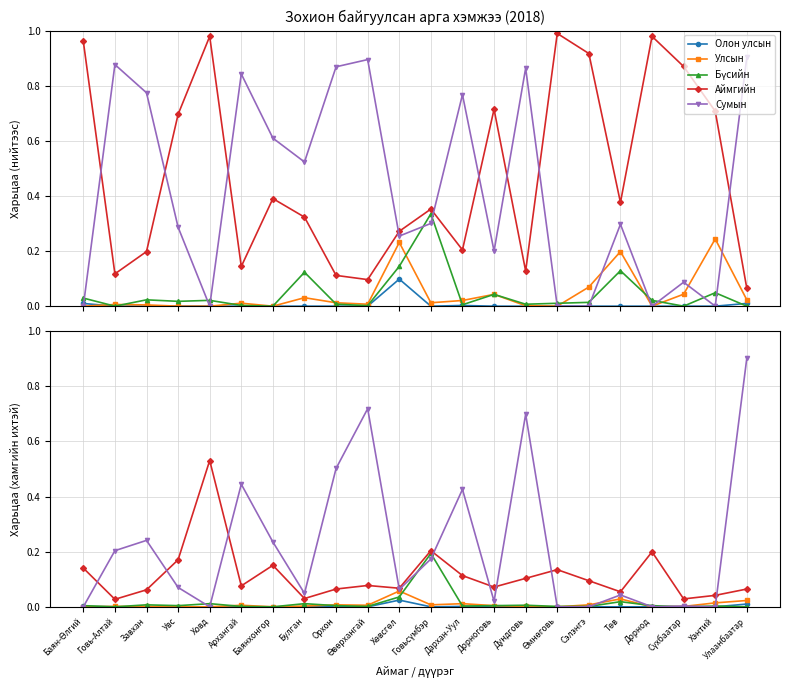

The value of Улсын at Дархан-Уул is 0.0. True or false?

False